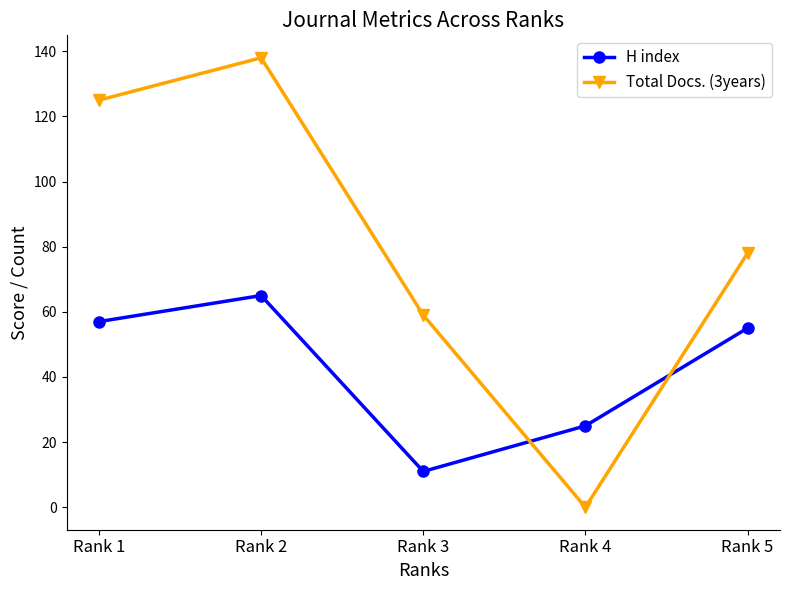

At how many categories does at least one series exceed 65?

3